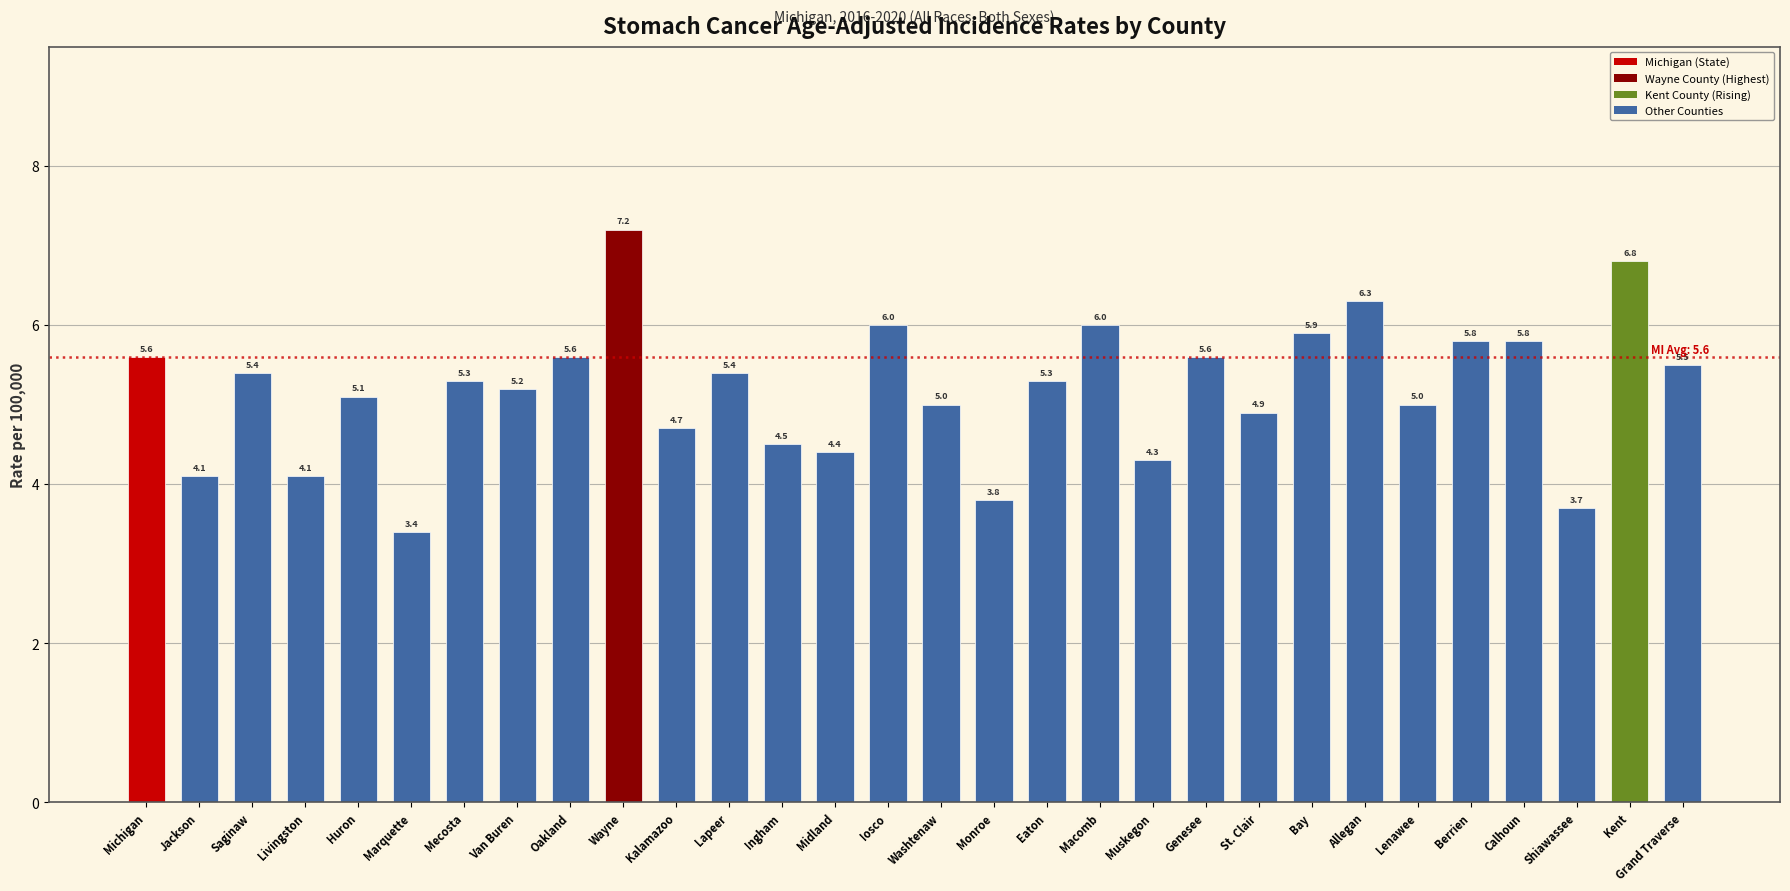

What position from the left is Iosco?

15